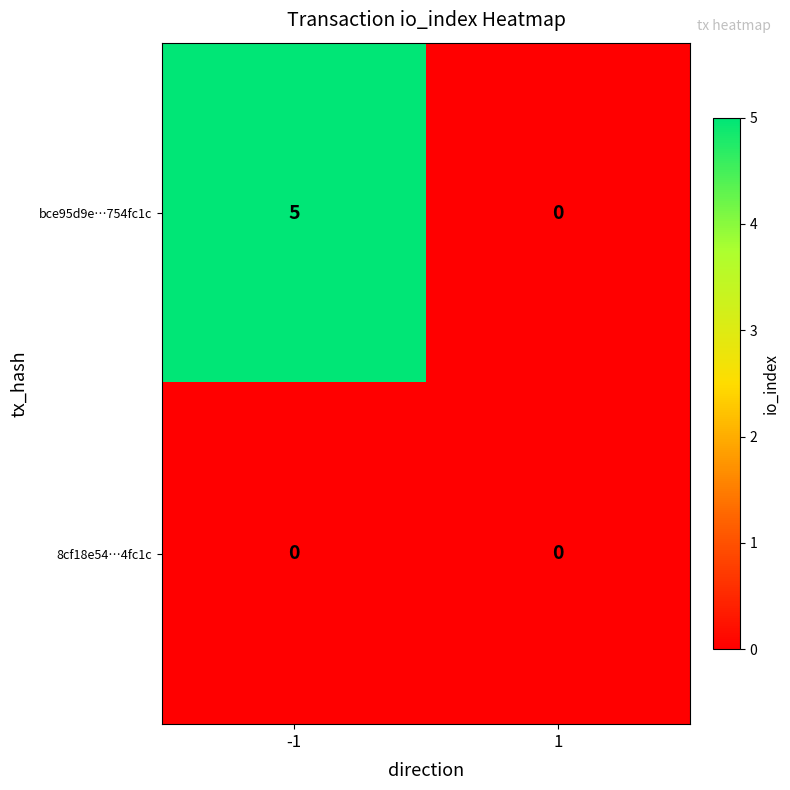

What is the difference between the maximum and minimum values in the bce95d9e…754fc1c series?

5